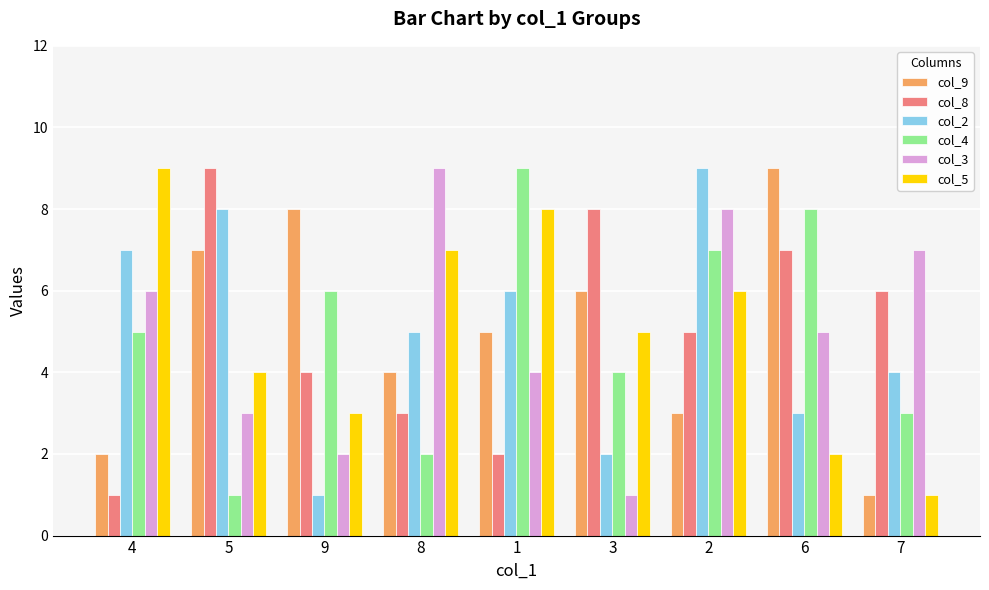

True or false: col_4 has a value of 2 at 8.

True